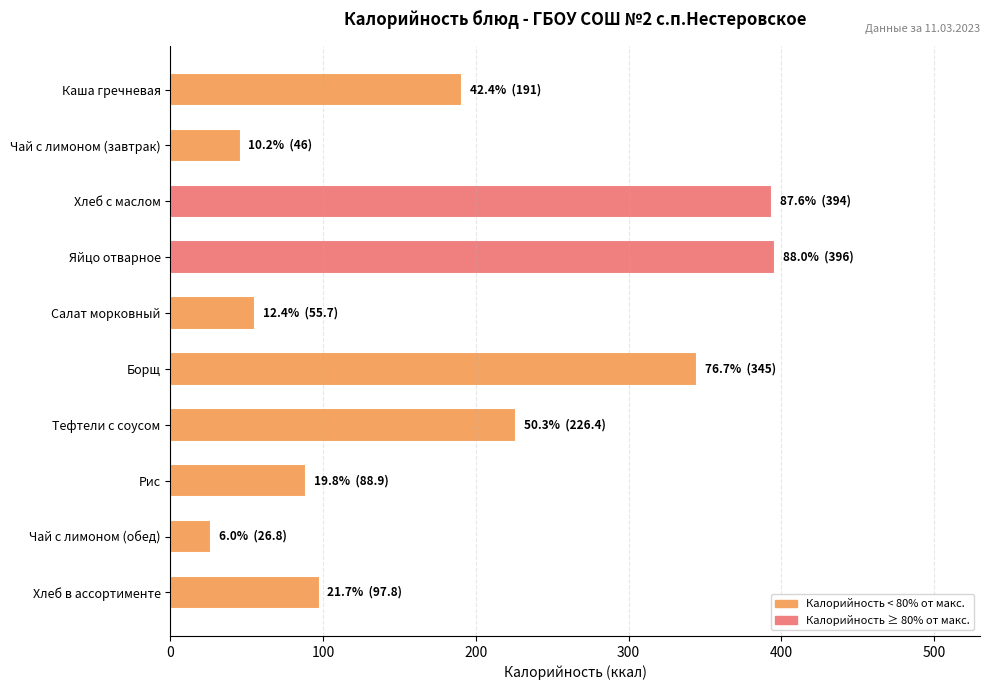

What is the label of the 6th bar from the top?

Борщ